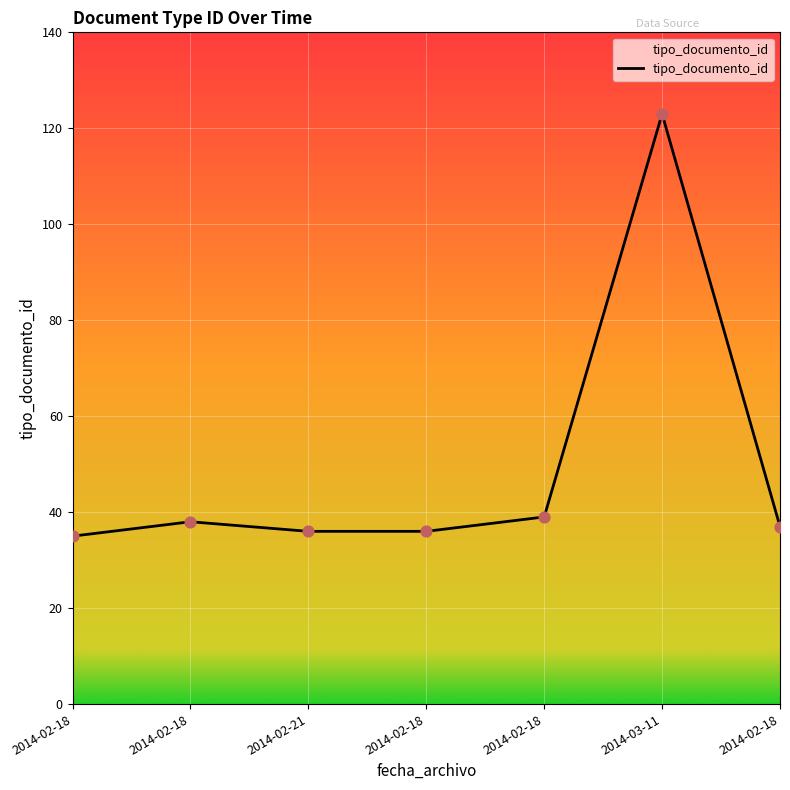

Which has a higher value, 2014-02-21 or 2014-02-18?

2014-02-18